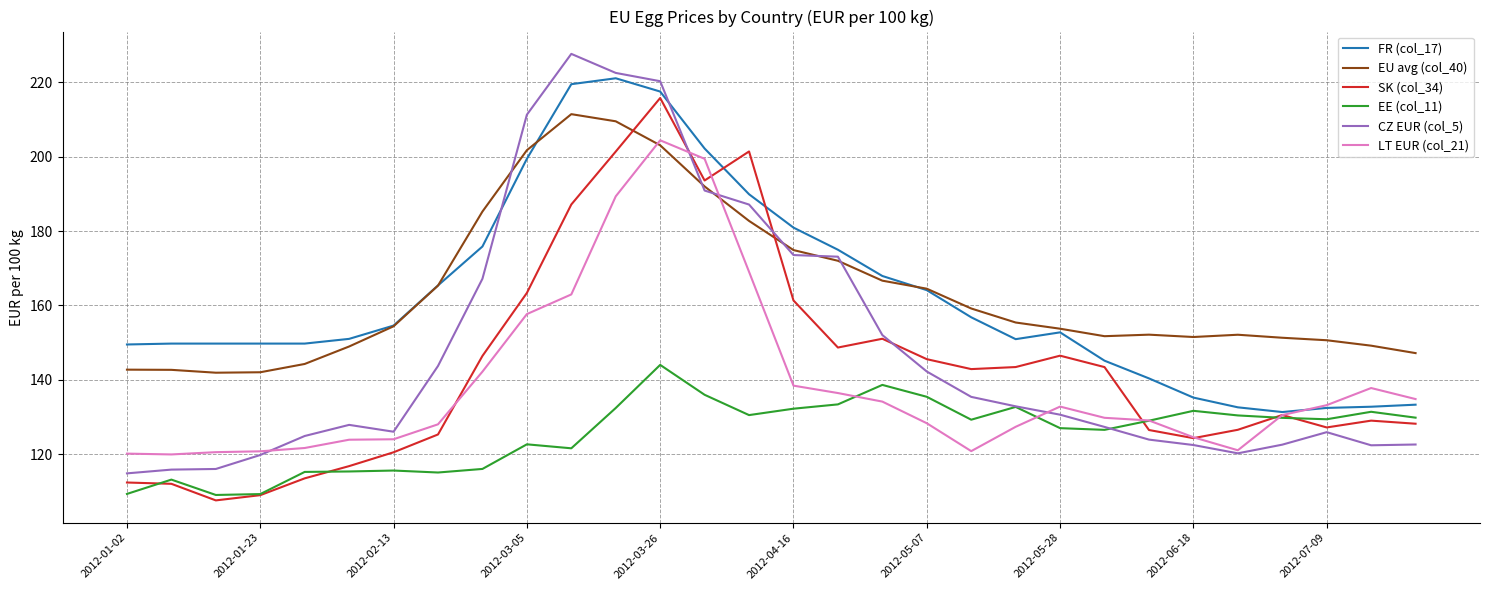

True or false: EU avg (col_40) and EE (col_11) cross at least once.

False